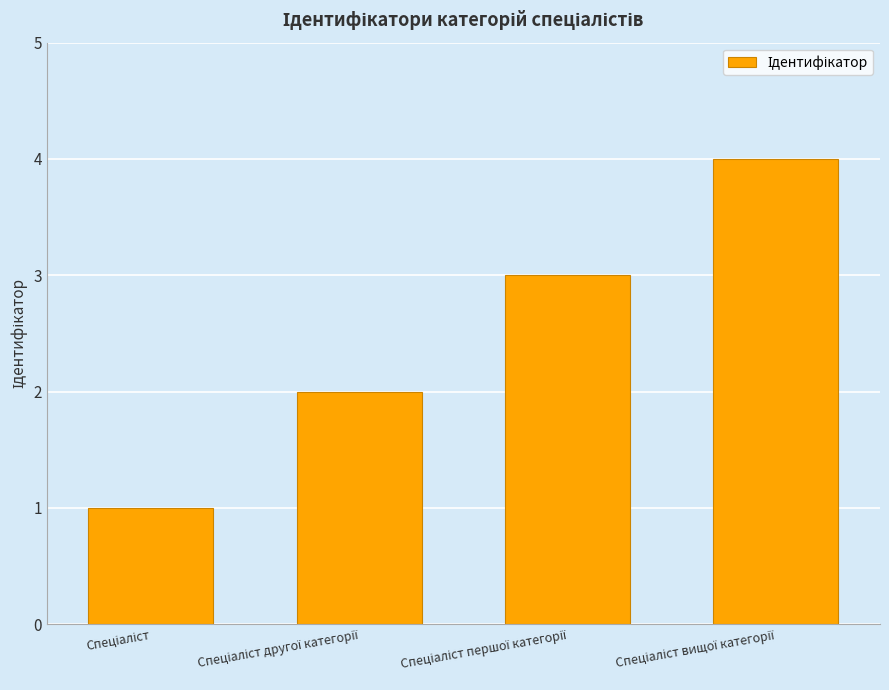

What is the difference between the maximum and minimum values?

3